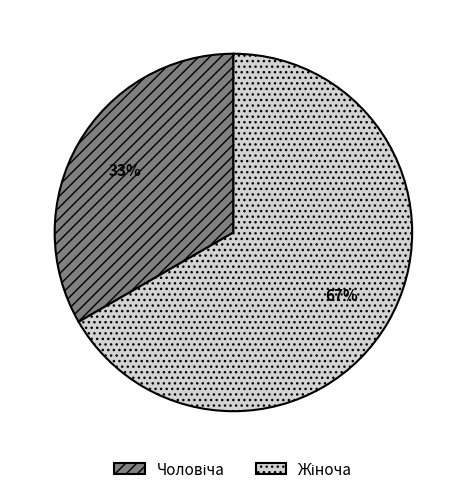

Is there a majority slice in this chart?

Yes